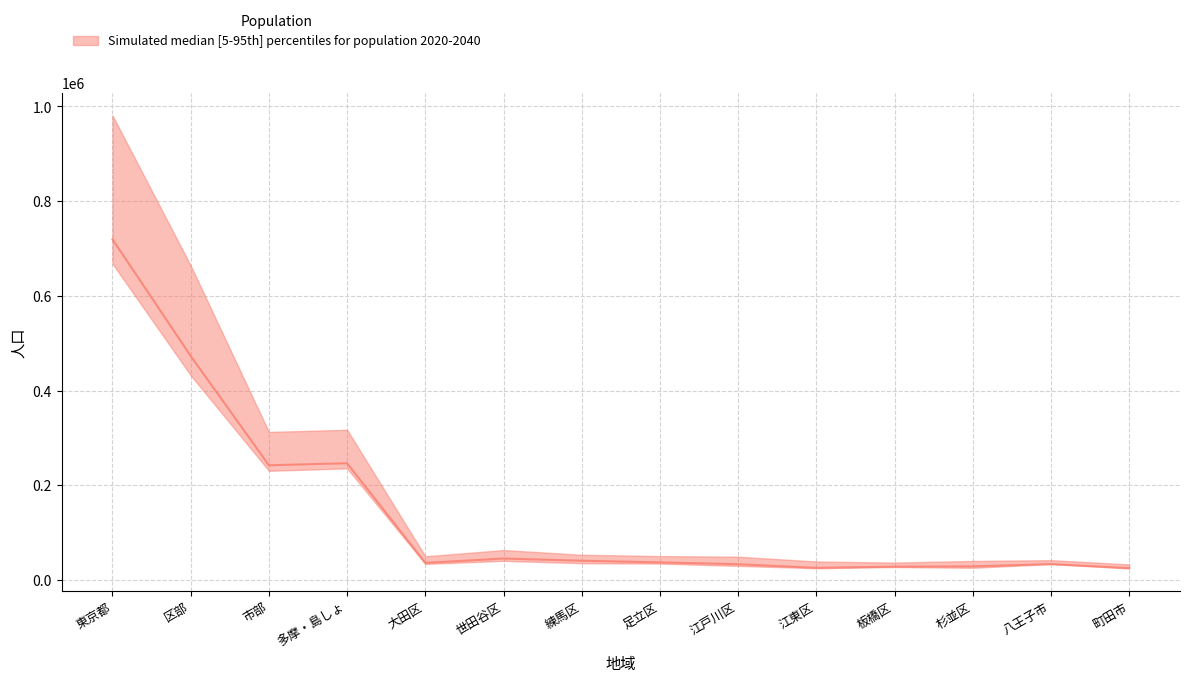

Rank the categories by 2025年 value from highest to lowest.

東京都, 区部, 多摩・島しょ, 市部, 世田谷区, 練馬区, 足立区, 八王子市, 大田区, 江戸川区, 板橋区, 杉並区, 江東区, 町田市